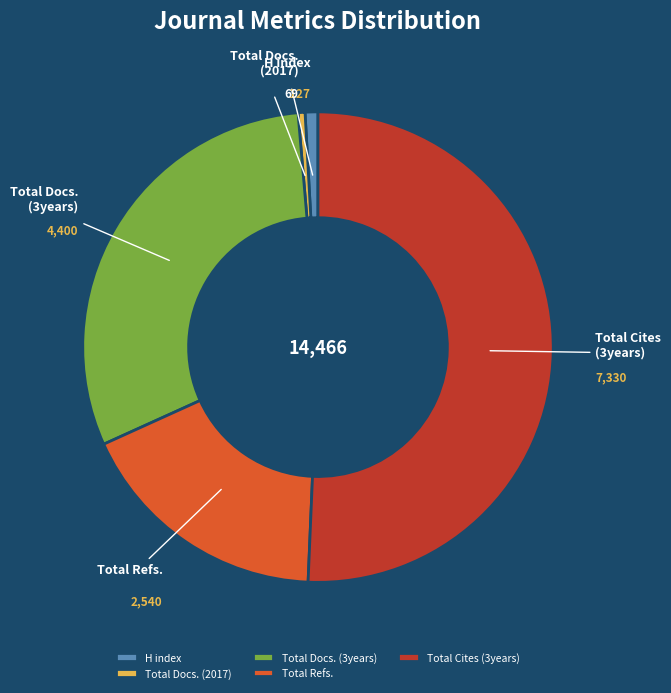

What is the majority slice?

Total Cites (3years)